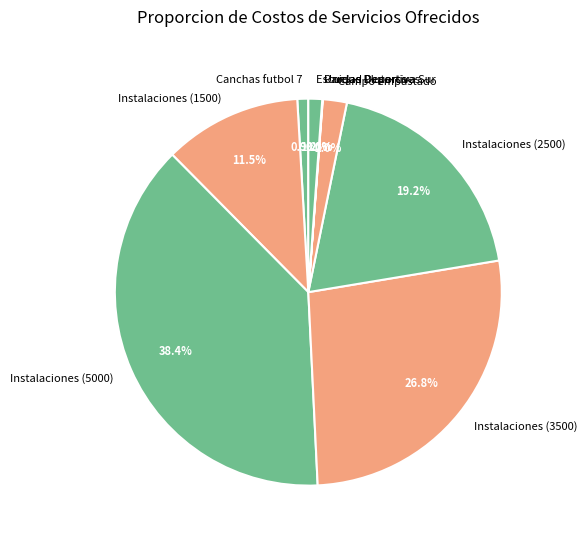

What is the total percentage of Instalaciones (2500) and Instalaciones (1500)?

30.7%